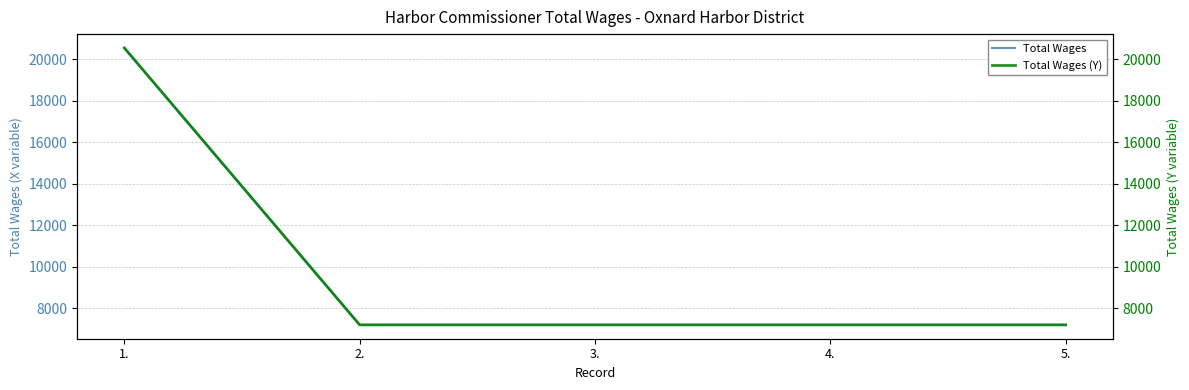

What is the sum of all Total Wages values?

49335